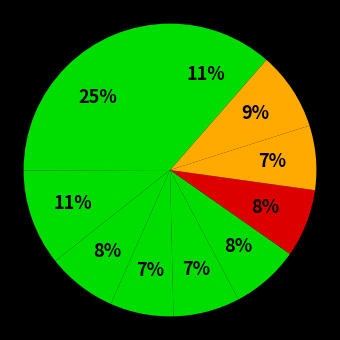

How many slices are in this pie chart?

10